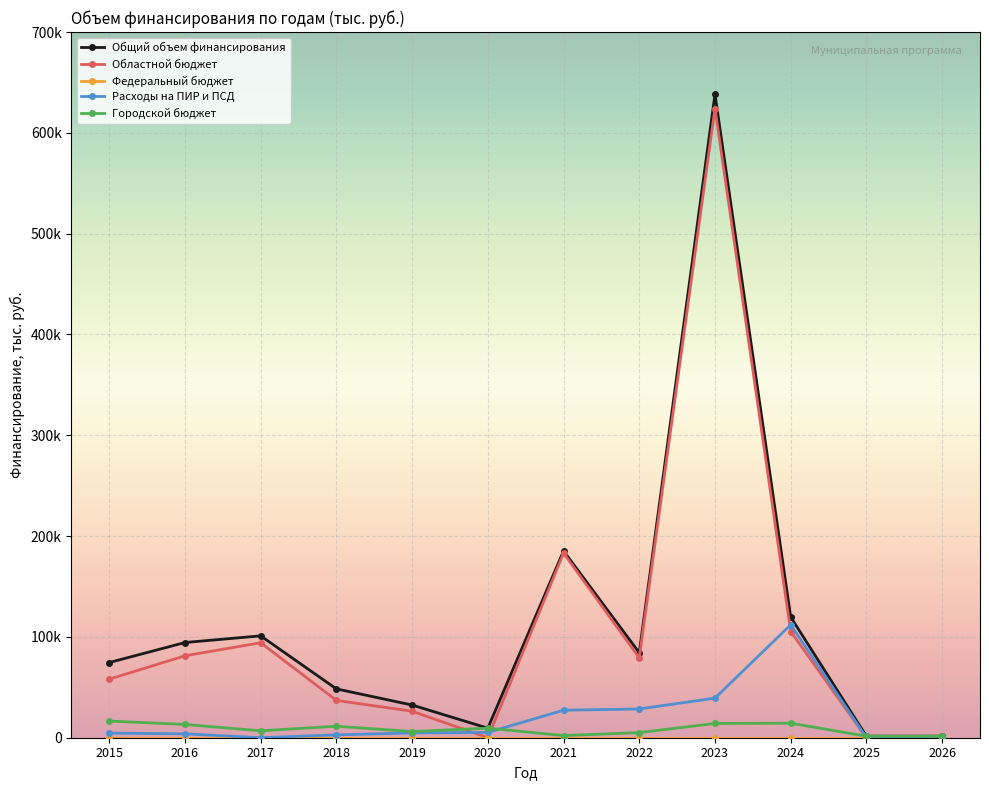

Is this an area chart (filled region under the line)?

No